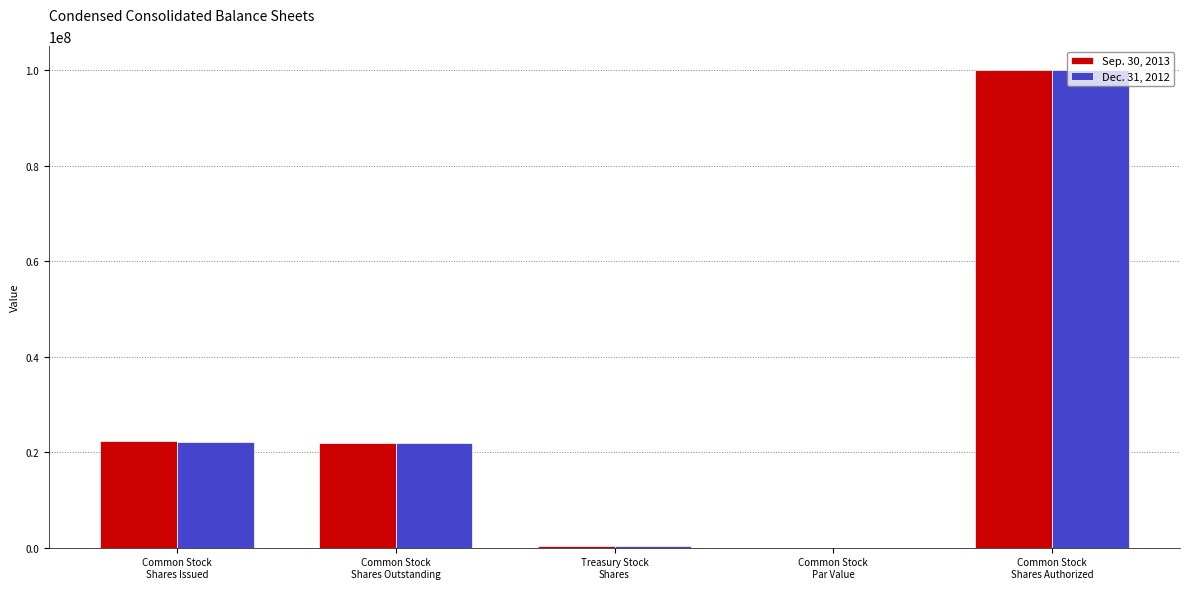

What is the sum of all Sep. 30, 2013 values?

144533664.0